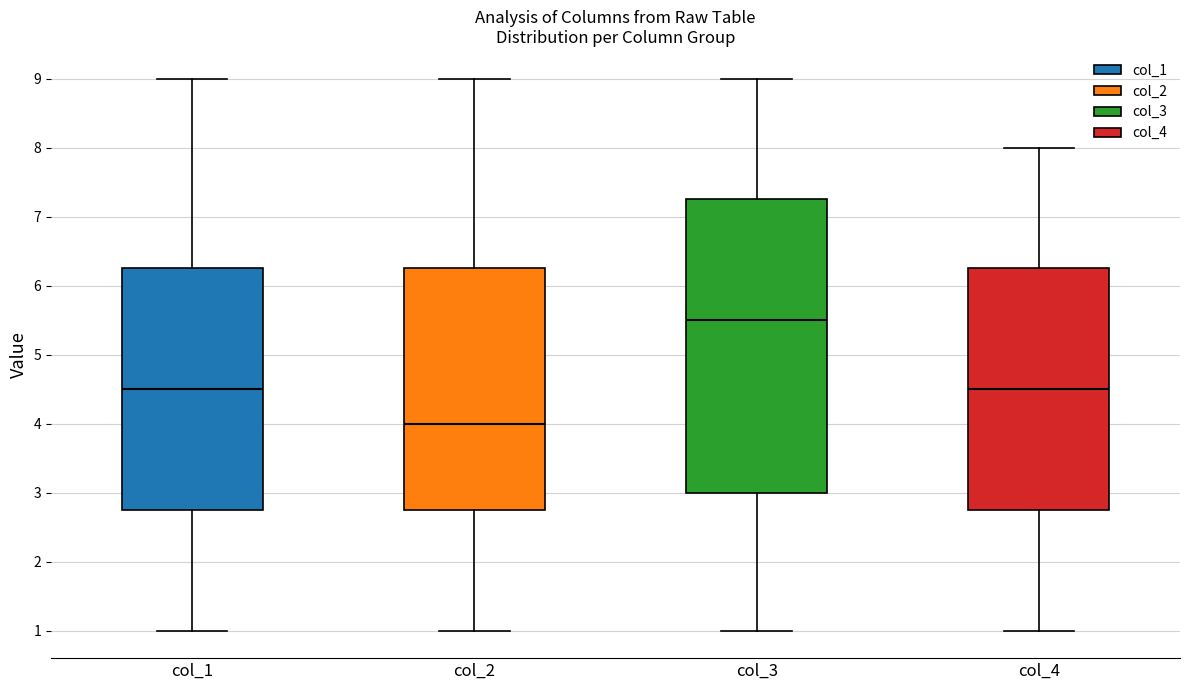

Where does the median line of the box for col_4 sit on the y-axis? The values are not printed on the chart, so give them approximately, as read against the axis.

4.5